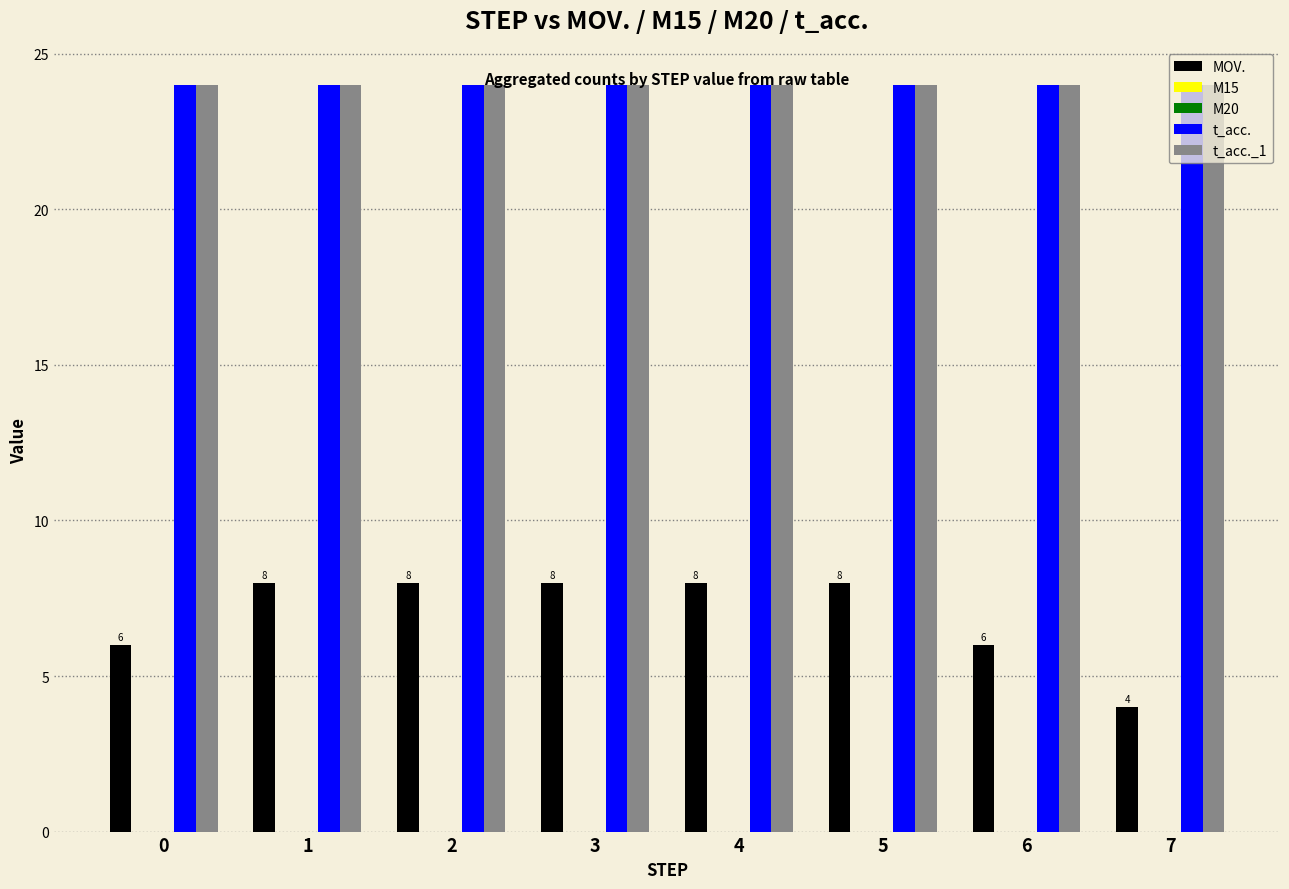

What is the maximum value shown in the chart?

24